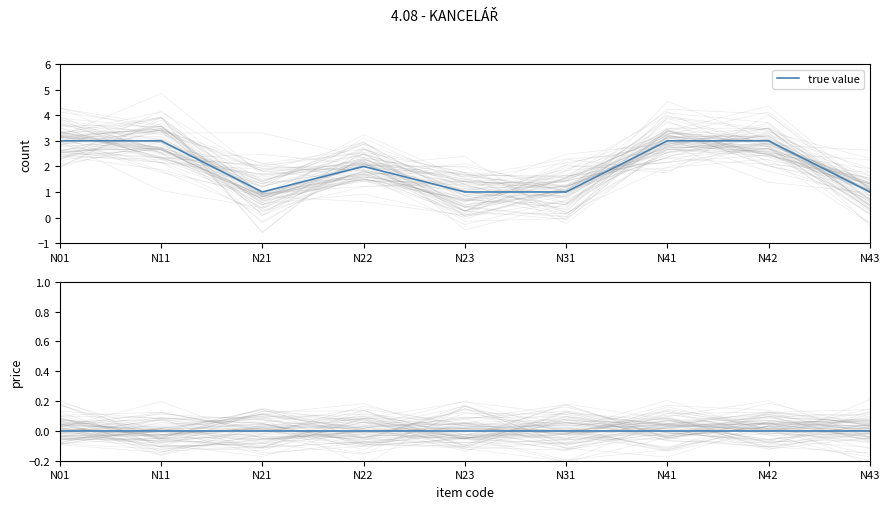

Which series has the largest total across all categories?

true value